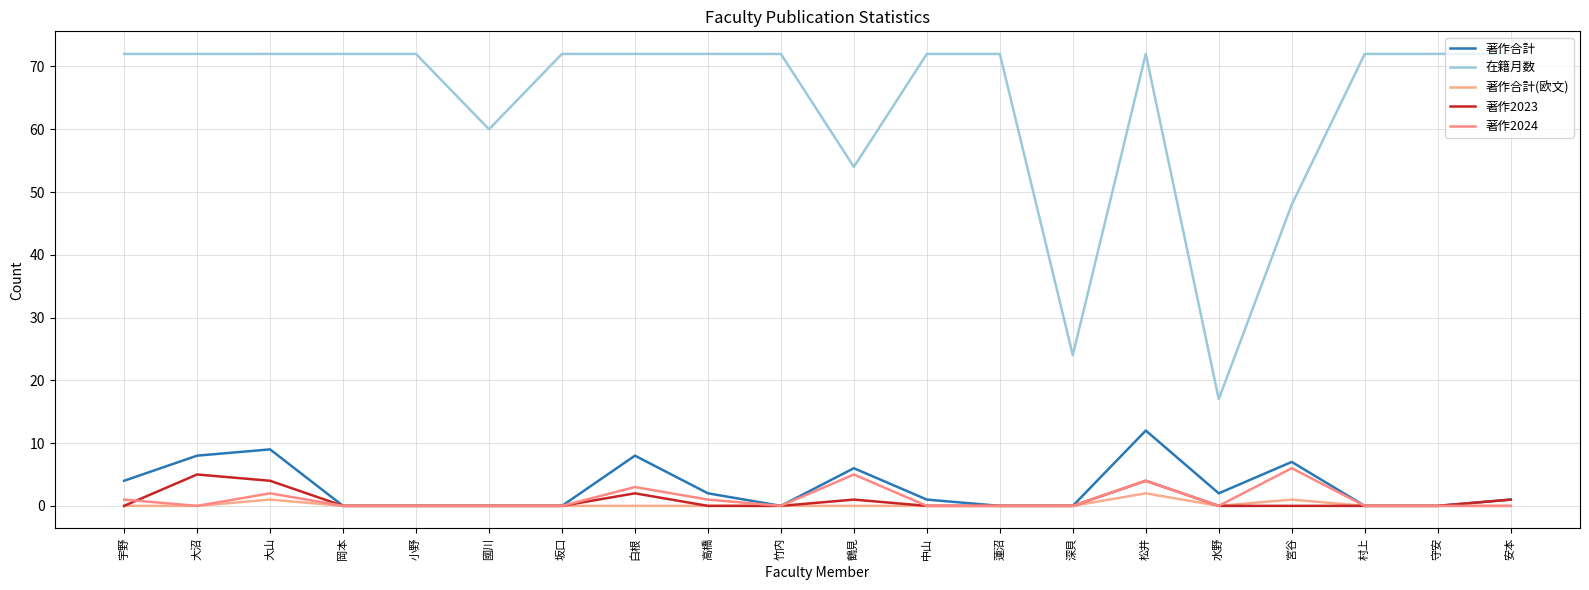

True or false: 著作合計 has a value of 4 at 岡本.

False